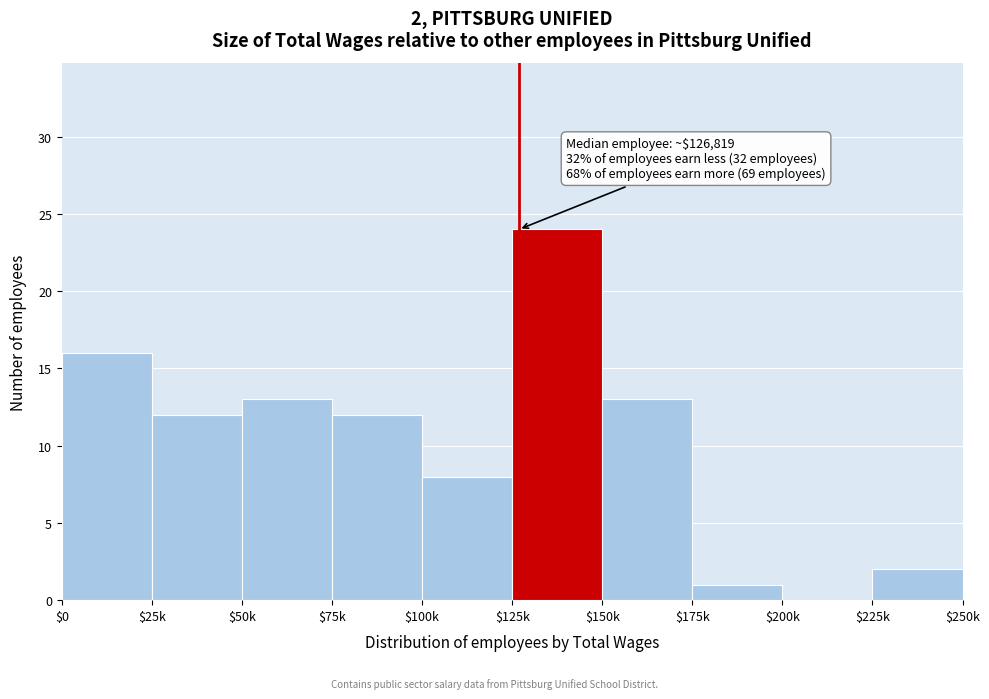

True or false: the data shows 13 at $100k.

False